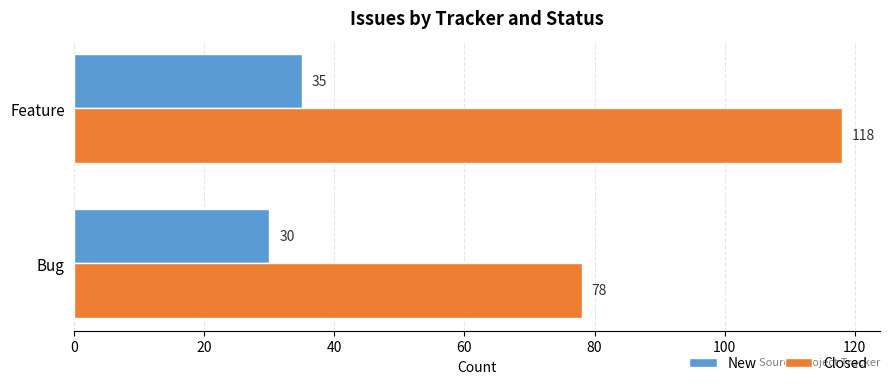

Which series changed the most between Bug and Feature?

Closed